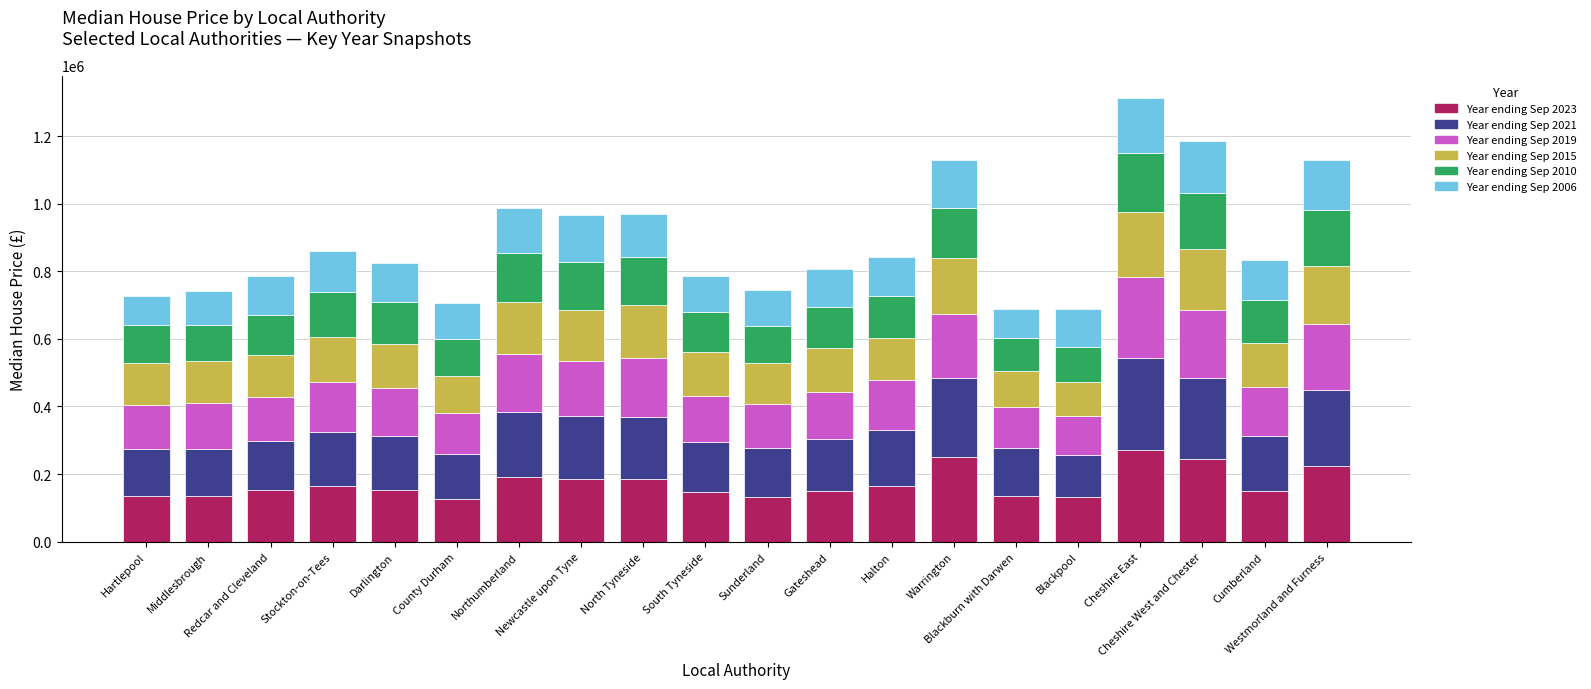

What is the maximum value for Year ending Sep 2023?

272500.0